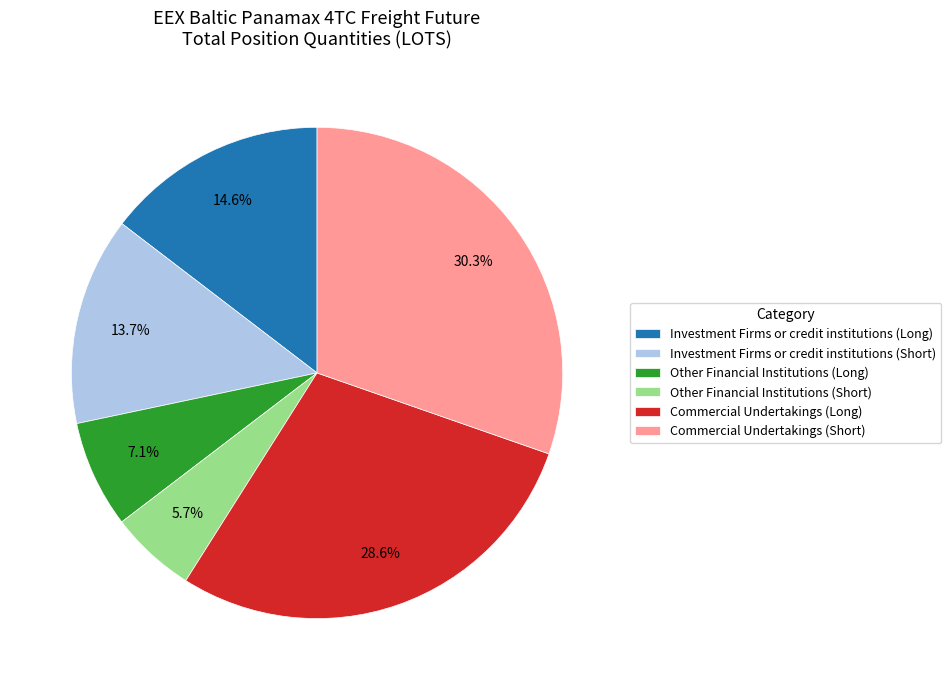

To the nearest percent, what is the average slice percentage?

17%